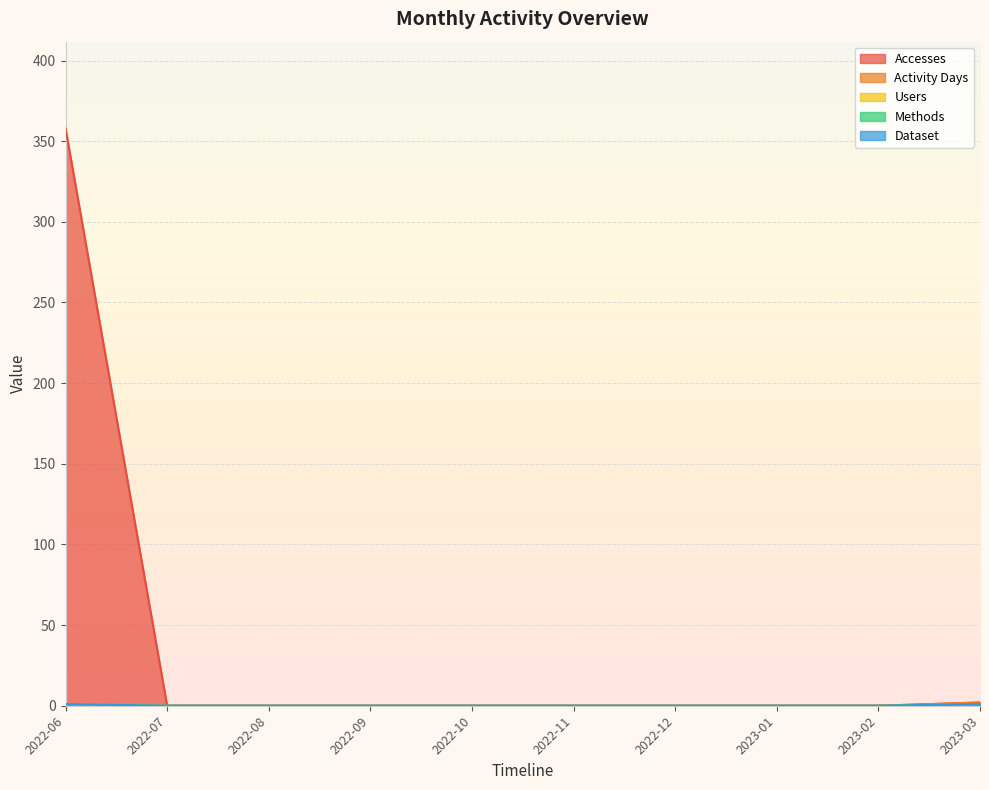

How many lines are shown in the chart?

5